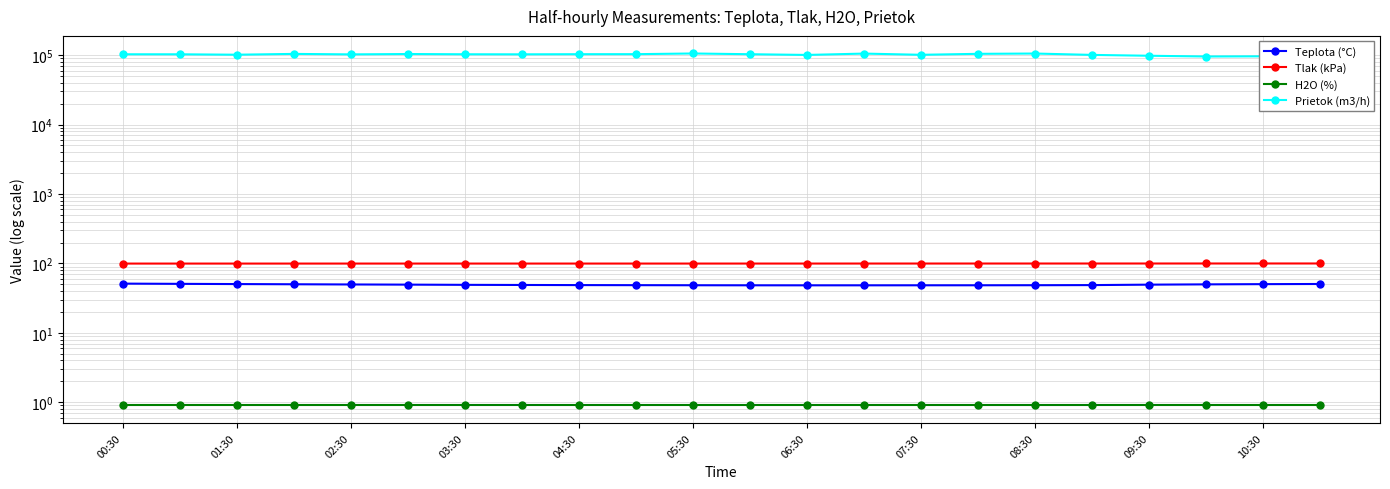

What are all the series names shown in the legend?

Teplota (°C), Tlak (kPa), H2O (%), Prietok (m3/h)